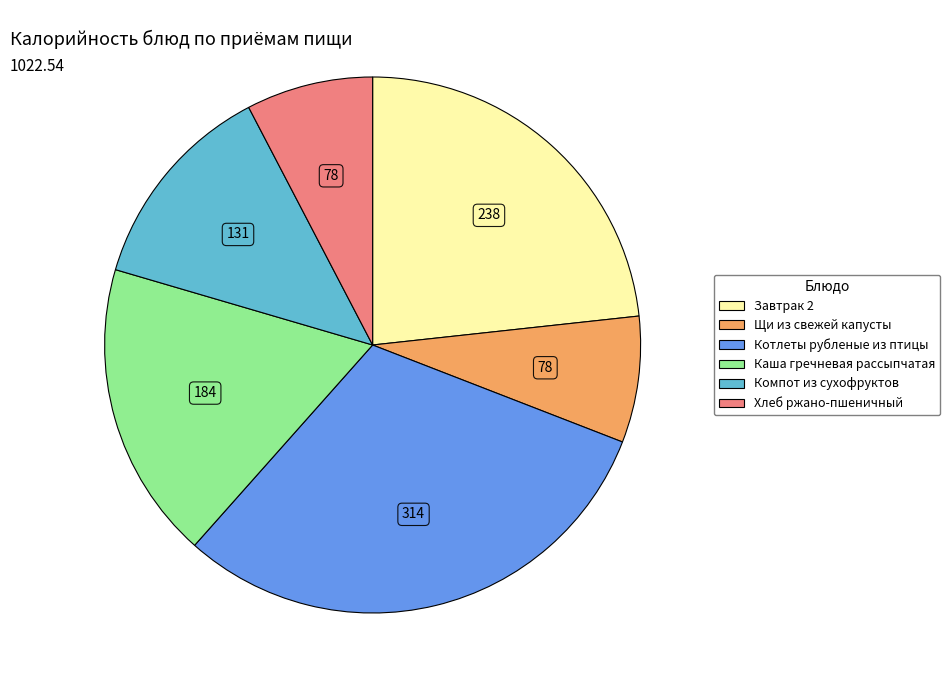

Does Завтрак 2 account for over 50% of the chart?

No